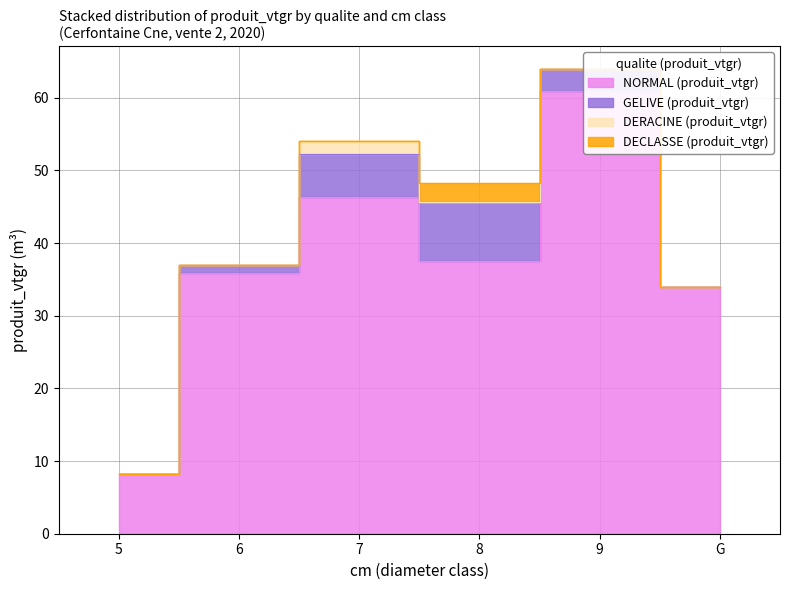

What is the approximate value of NORMAL (produit_vtgr) at 5?

8.2